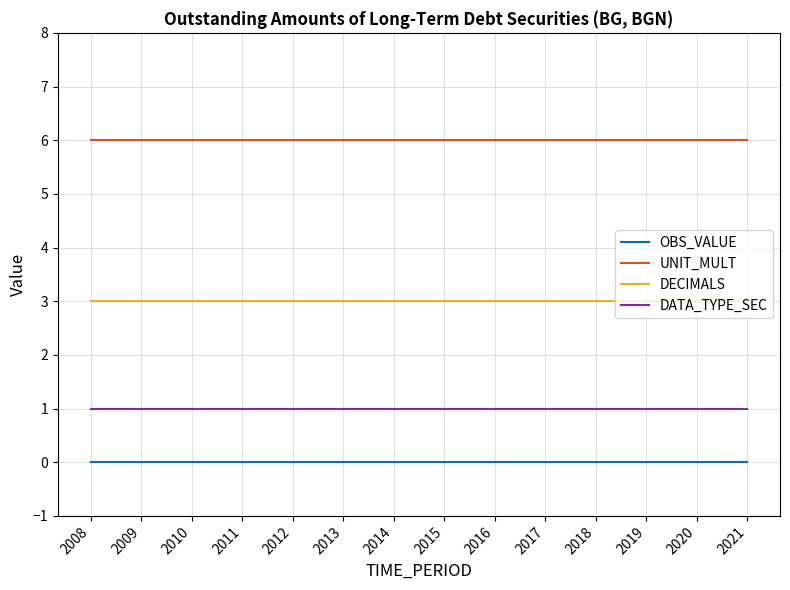

What is the difference between the highest and lowest values at 2016?

6